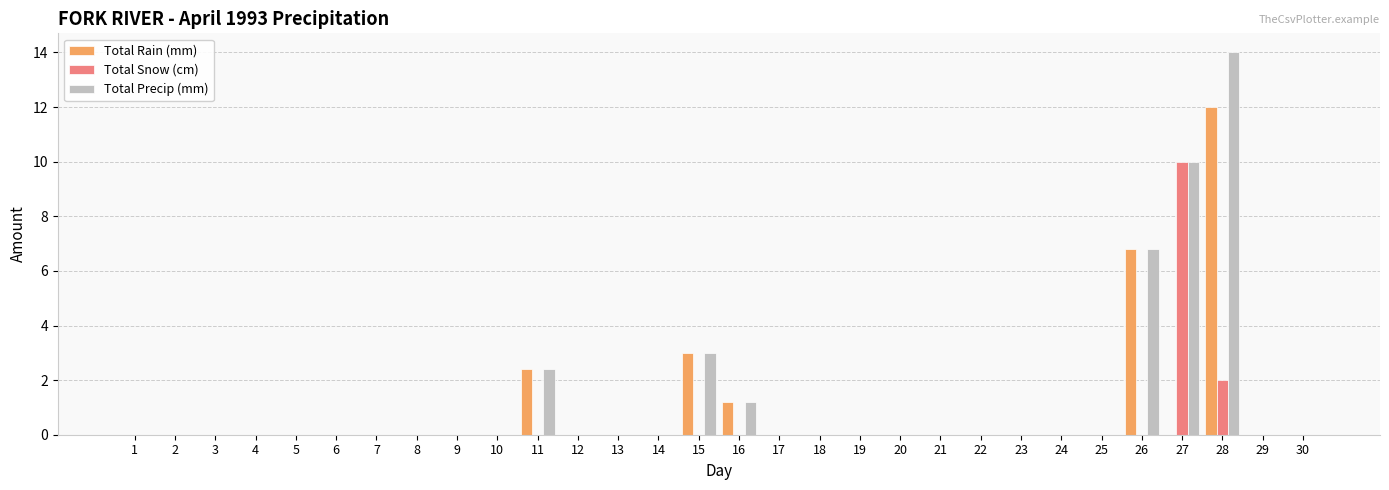

What is the total value across all series at 11?

4.8